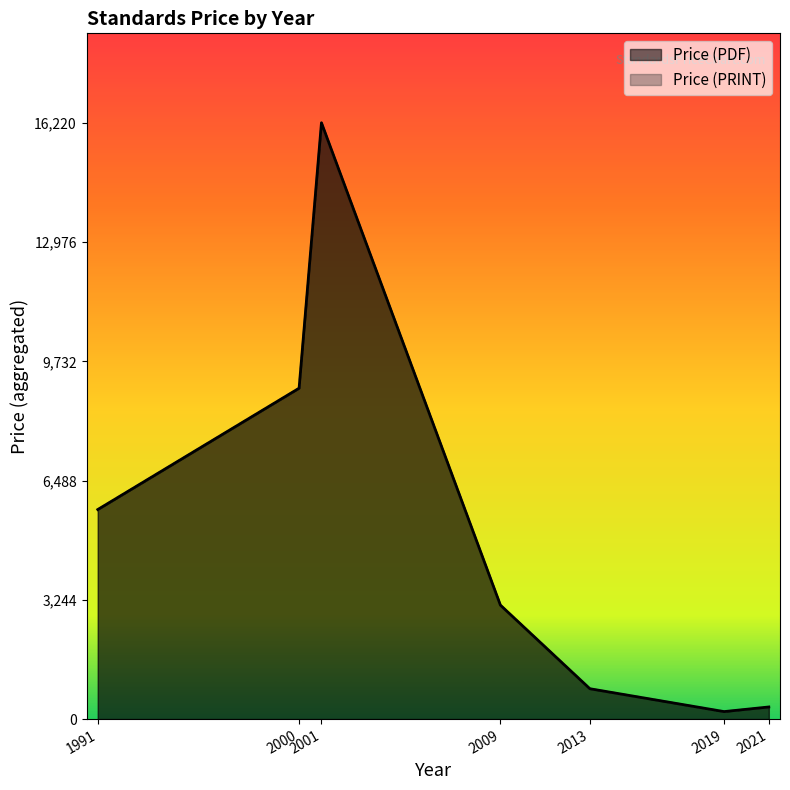

What is the sum of all Price (PRINT) values?

35380